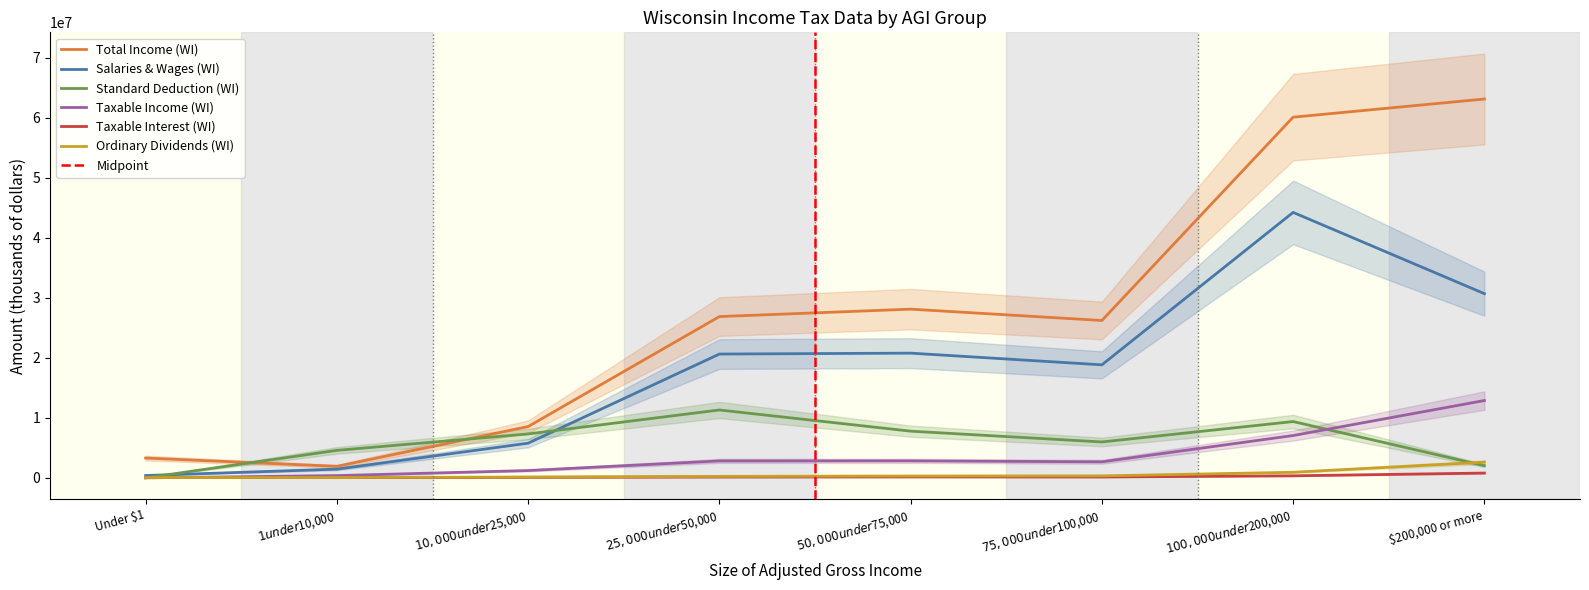

Is it true that Taxable Income (WI) equals 4297448 at $50,000 under $75,000?

False